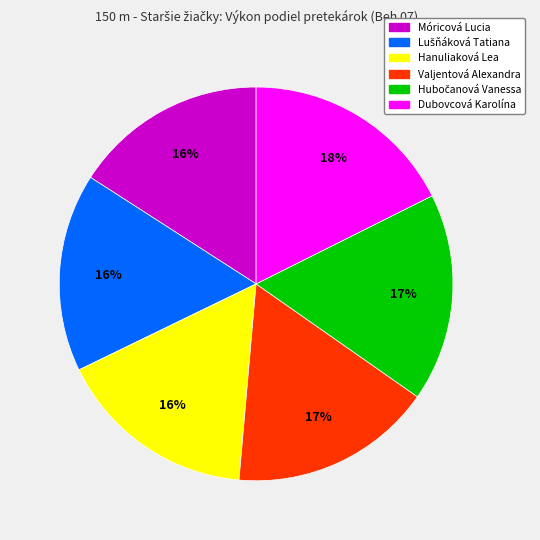

What percentage is the Móricová Lucia slice, to the nearest percent?

16%